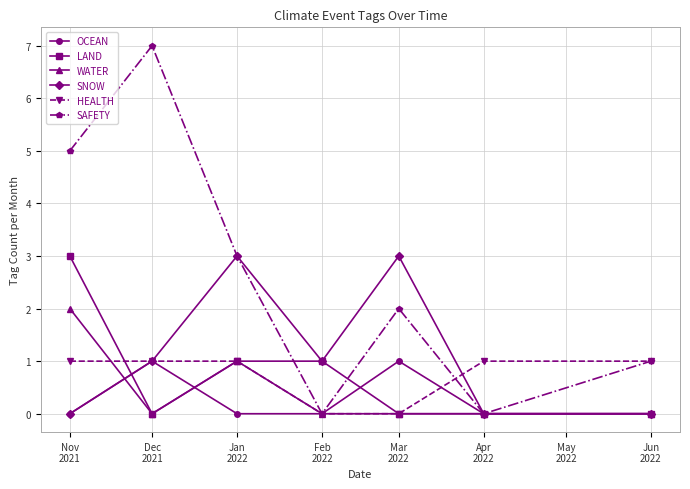

Which series has the largest total across all categories?

SAFETY